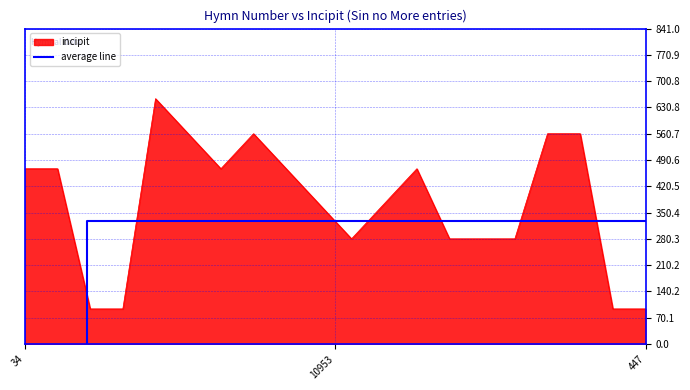

What is the minimum value for incipit?

93.4